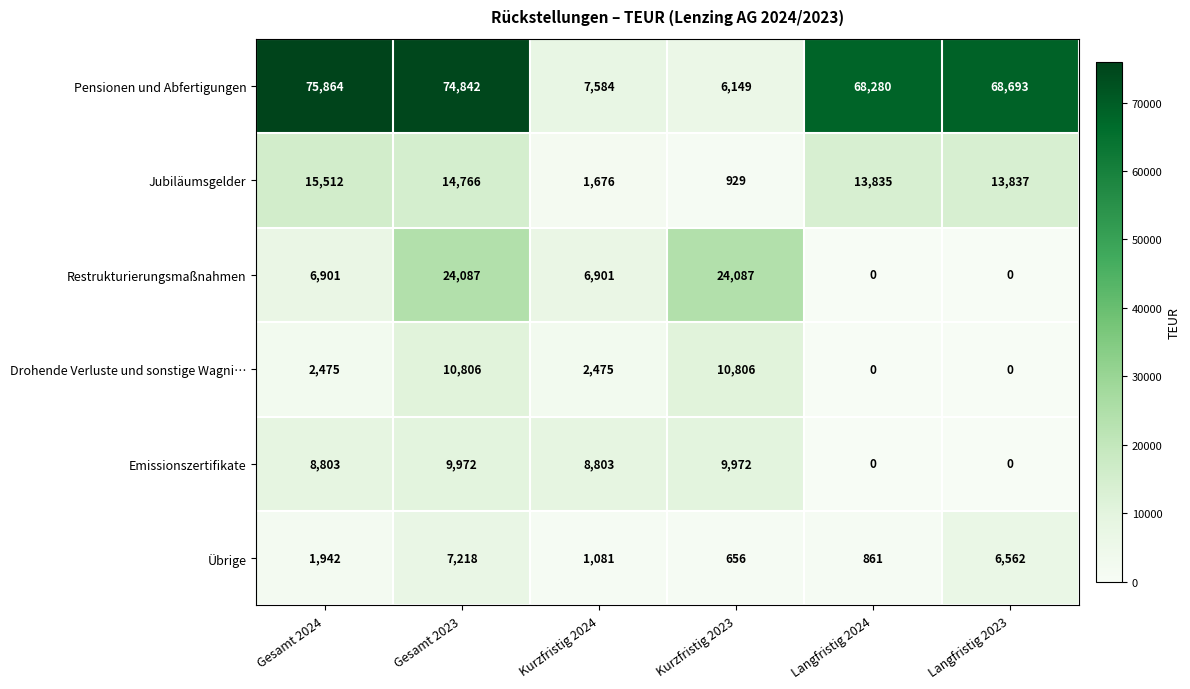

What is the total value across all series at Langfristig 2023?

89092